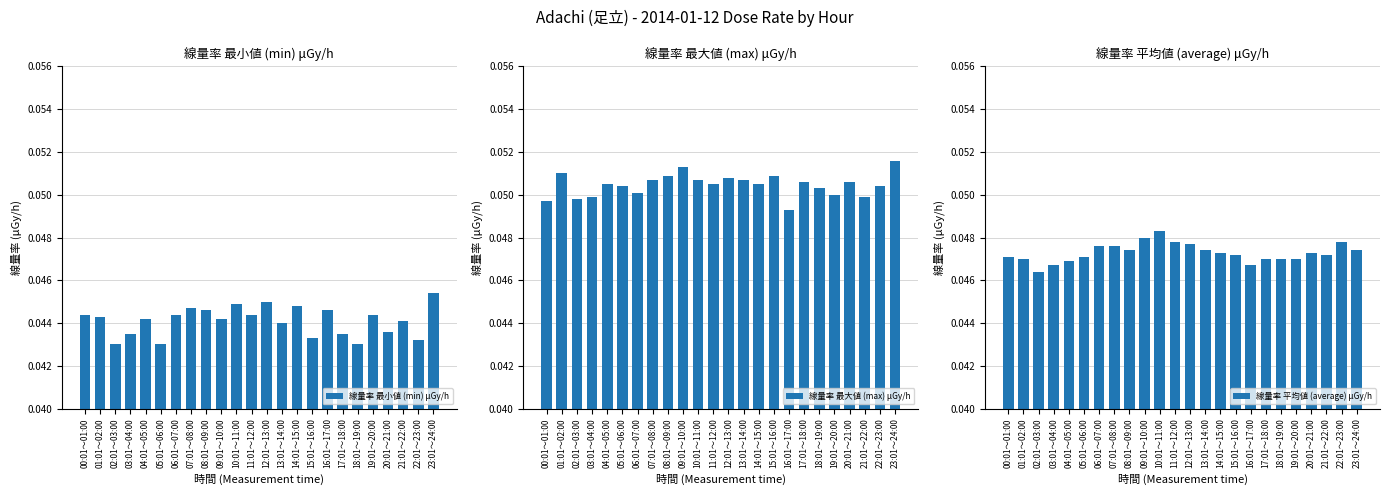

Reading left to right, extract all data points from this chart.

線量率 最小値 (min) μGy/h: 00:01～01:00=0.0	01:01～02:00=0.0	02:01～03:00=0.0	03:01～04:00=0.0	04:01～05:00=0.0	05:01～06:00=0.0	06:01～07:00=0.0	07:01～08:00=0.0	08:01～09:00=0.0	09:01～10:00=0.0	10:01～11:00=0.0	11:01～12:00=0.0	12:01～13:00=0.0	13:01～14:00=0.0	14:01～15:00=0.0	15:01～16:00=0.0	16:01～17:00=0.0	17:01～18:00=0.0	18:01～19:00=0.0	19:01～20:00=0.0	20:01～21:00=0.0	21:01～22:00=0.0	22:01～23:00=0.0	23:01～24:00=0.0
線量率 最大値 (max) μGy/h: 00:01～01:00=0.0	01:01～02:00=0.1	02:01～03:00=0.0	03:01～04:00=0.0	04:01～05:00=0.1	05:01～06:00=0.1	06:01～07:00=0.1	07:01～08:00=0.1	08:01～09:00=0.1	09:01～10:00=0.1	10:01～11:00=0.1	11:01～12:00=0.1	12:01～13:00=0.1	13:01～14:00=0.1	14:01～15:00=0.1	15:01～16:00=0.1	16:01～17:00=0.0	17:01～18:00=0.1	18:01～19:00=0.1	19:01～20:00=0.1	20:01～21:00=0.1	21:01～22:00=0.0	22:01～23:00=0.1	23:01～24:00=0.1
線量率 平均値 (average) μGy/h: 00:01～01:00=0.0	01:01～02:00=0.0	02:01～03:00=0.0	03:01～04:00=0.0	04:01～05:00=0.0	05:01～06:00=0.0	06:01～07:00=0.0	07:01～08:00=0.0	08:01～09:00=0.0	09:01～10:00=0.0	10:01～11:00=0.0	11:01～12:00=0.0	12:01～13:00=0.0	13:01～14:00=0.0	14:01～15:00=0.0	15:01～16:00=0.0	16:01～17:00=0.0	17:01～18:00=0.0	18:01～19:00=0.0	19:01～20:00=0.0	20:01～21:00=0.0	21:01～22:00=0.0	22:01～23:00=0.0	23:01～24:00=0.0